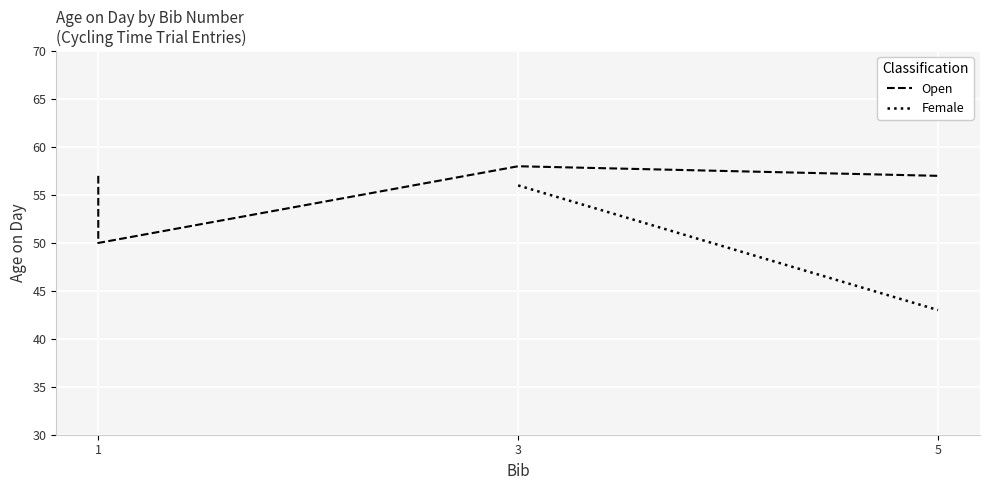

How many values are between 57 and 58?

3